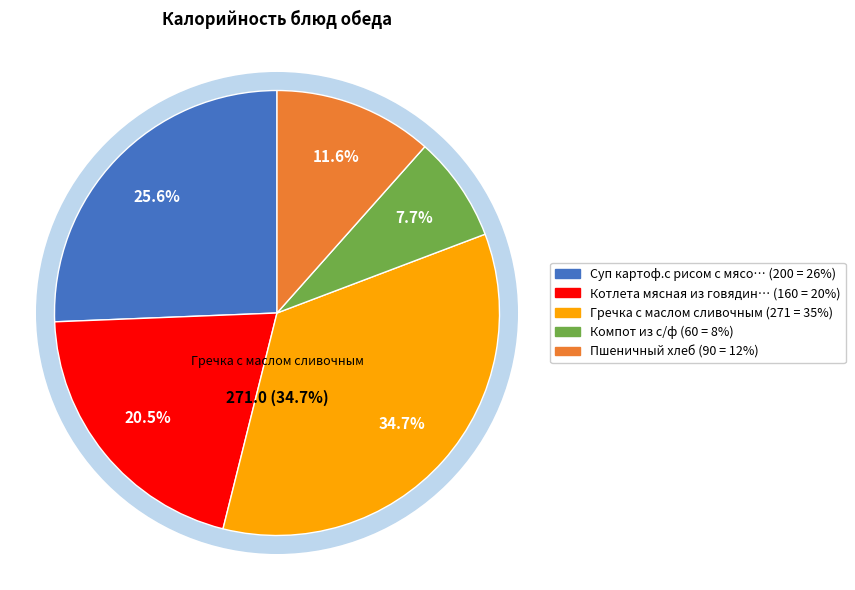

Rank the categories by value from lowest to highest.

Компот из с/ф, Пшеничный хлеб, Котлета мясная из говядины, Суп картоф.с рисом с мясом курицы, Гречка с маслом сливочным